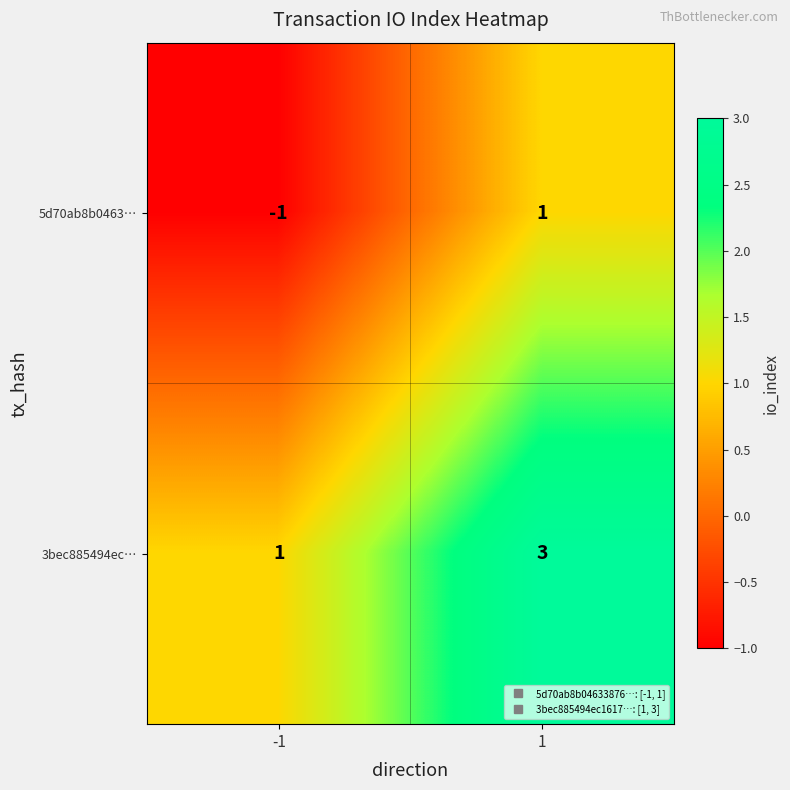

List the series in order of their overall mean, highest first.

3bec885494ec…, 5d70ab8b0463…